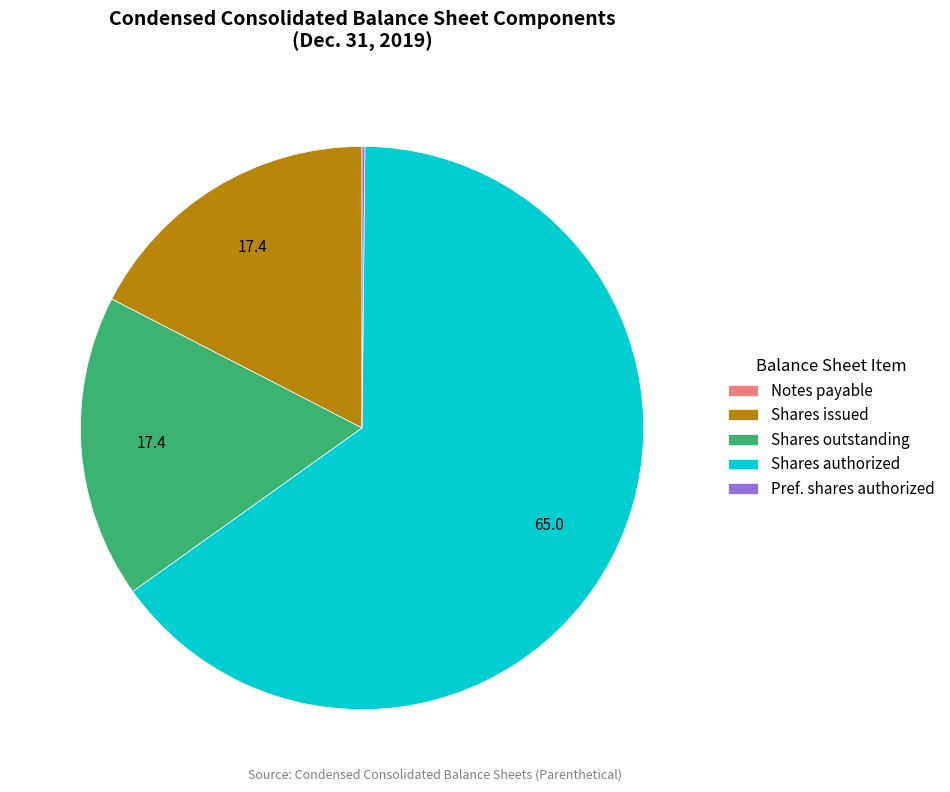

What is the majority slice?

Shares authorized